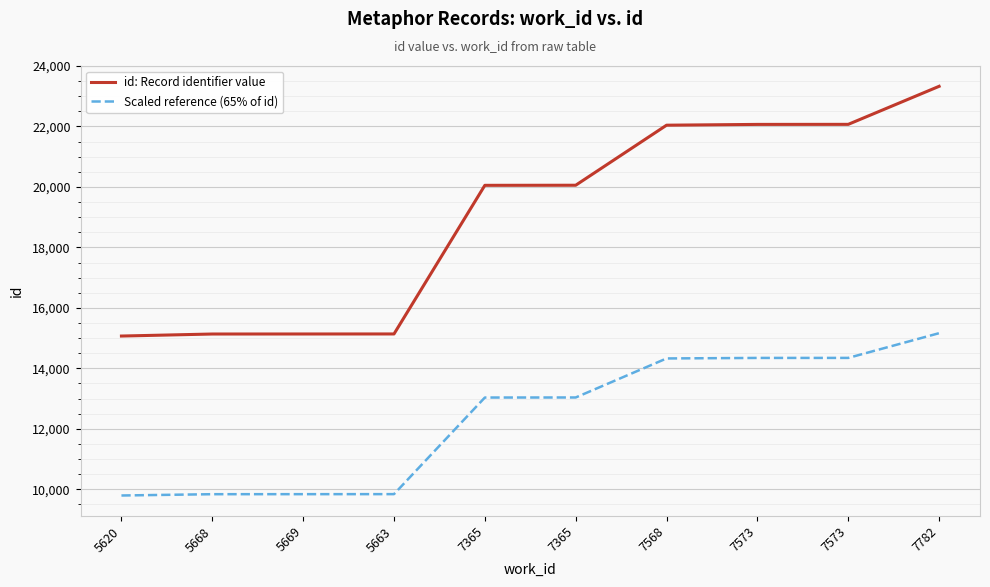

Count the number of data series in this chart.

2